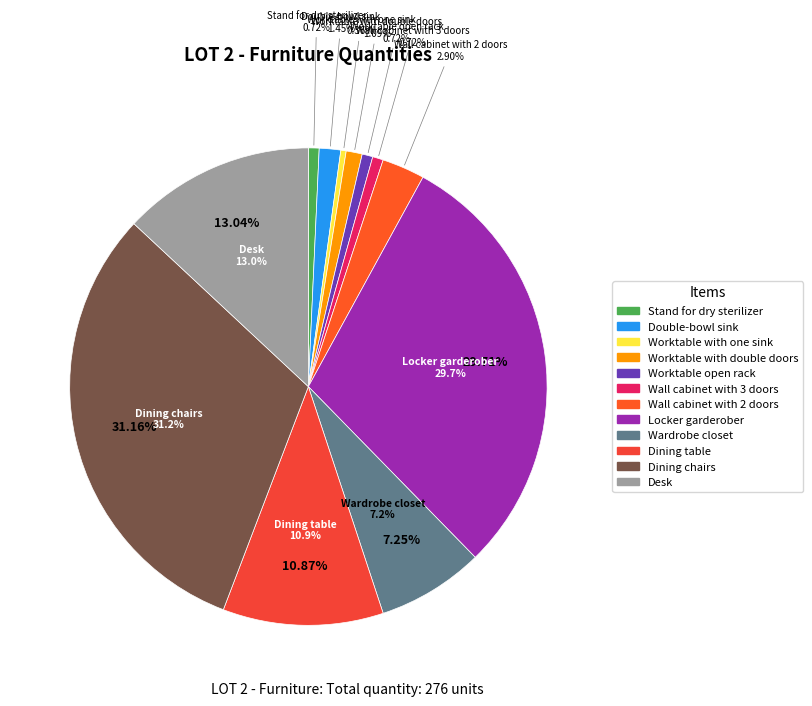

How many segments does this pie chart have?

12